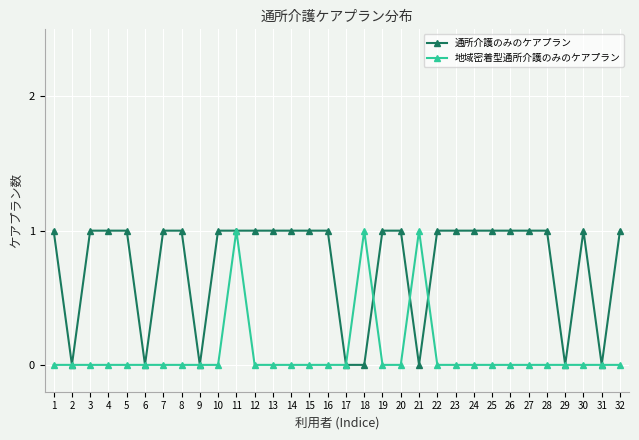

Reading left to right, extract all data points from this chart.

通所介護のみのケアプラン: 1	0	1	1	1	0	1	1	0	1	1	1	1	1	1	1	0	0	1	1	0	1	1	1	1	1	1	1	0	1	0	1
地域密着型通所介護のみのケアプラン: 0	0	0	0	0	0	0	0	0	0	1	0	0	0	0	0	0	1	0	0	1	0	0	0	0	0	0	0	0	0	0	0